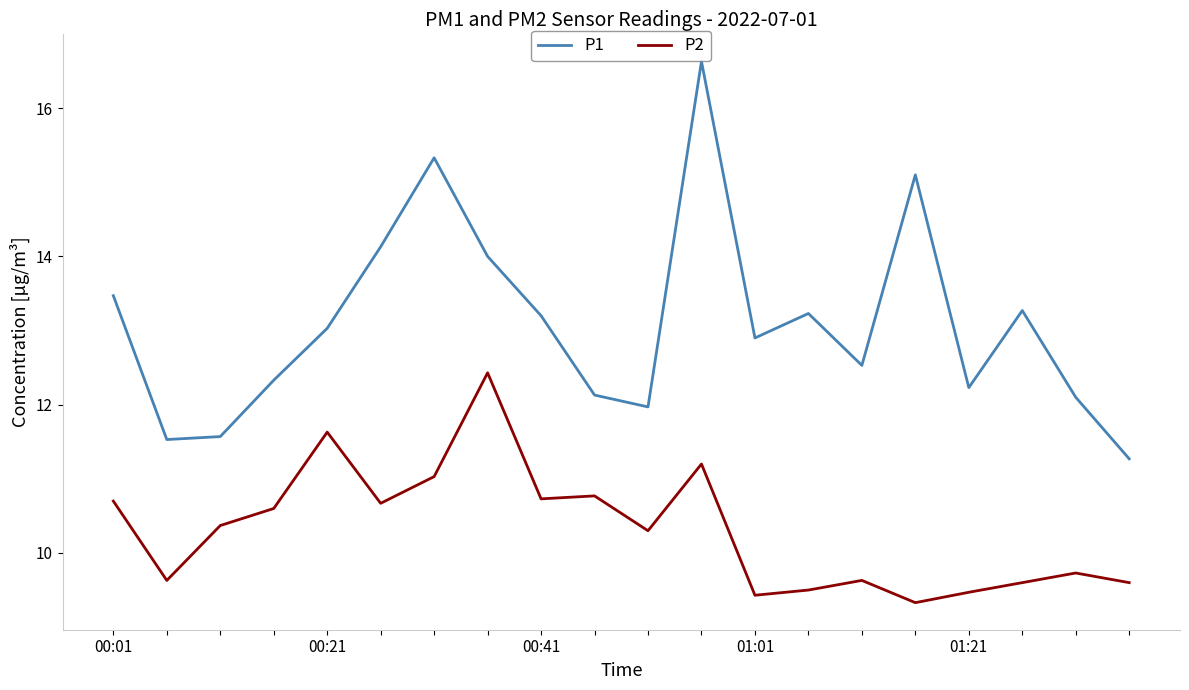

How many interior local peaks does the P1 series have?

5